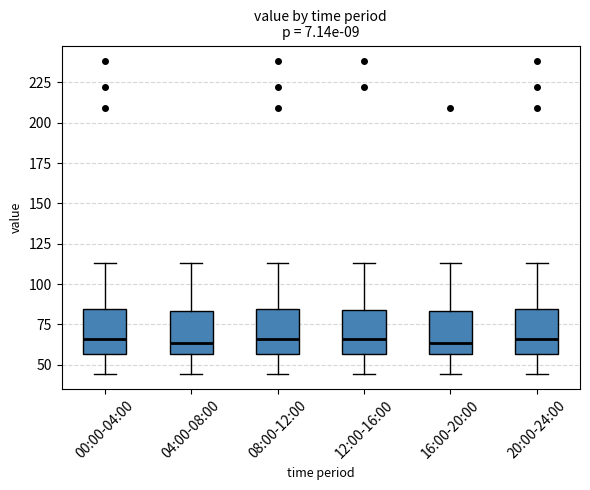

Reading left to right, transcribe this box plot: for each box, give where its median line is, the range the box spans, and where its two whiskers end, as read against the y-axis. The values are not printed on the chart, so give them approximately, as read against the axis.

00:00-04:00: median 65, box 55 to 85, whiskers 45 to 115
04:00-08:00: median 65, box 55 to 85, whiskers 45 to 115
08:00-12:00: median 65, box 55 to 85, whiskers 45 to 115
12:00-16:00: median 65, box 55 to 85, whiskers 45 to 115
16:00-20:00: median 65, box 55 to 85, whiskers 45 to 115
20:00-24:00: median 65, box 55 to 85, whiskers 45 to 115